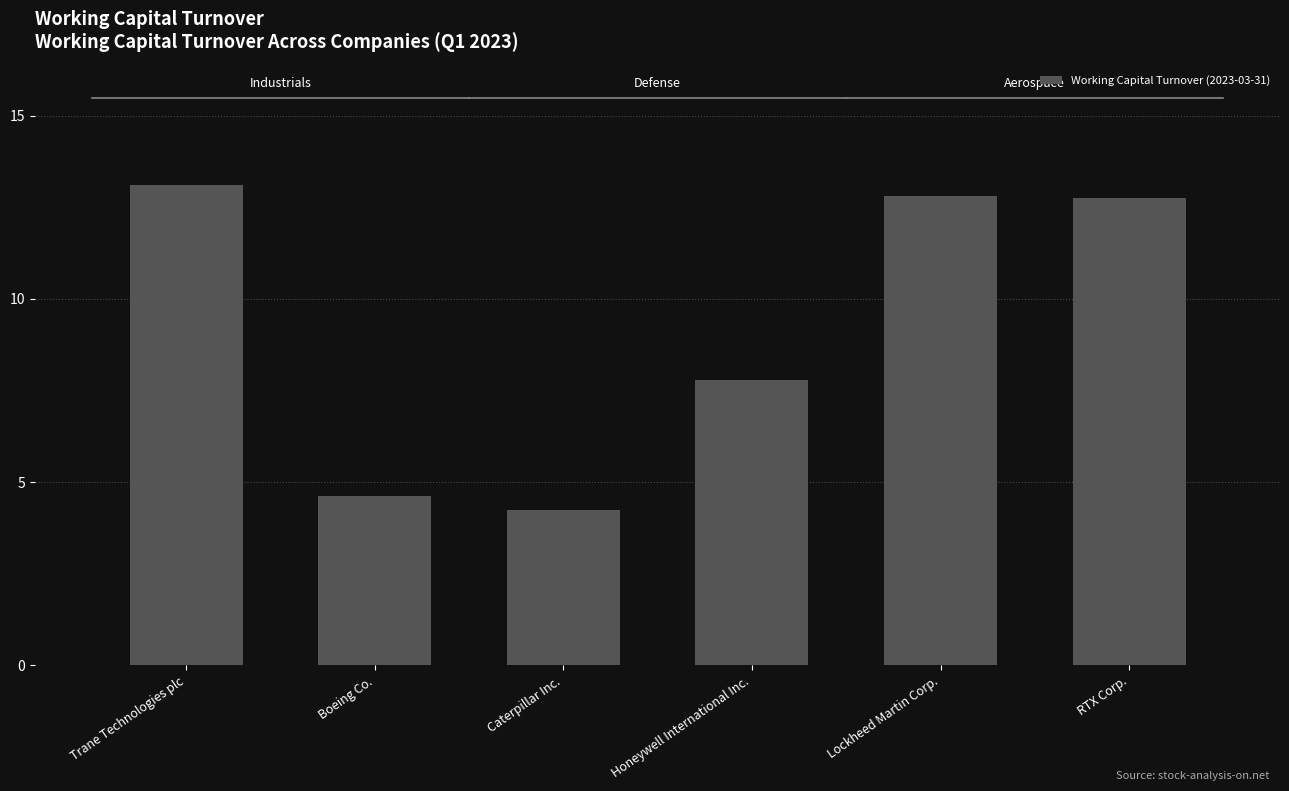

True or false: the data shows 4.2 at Caterpillar Inc..

True